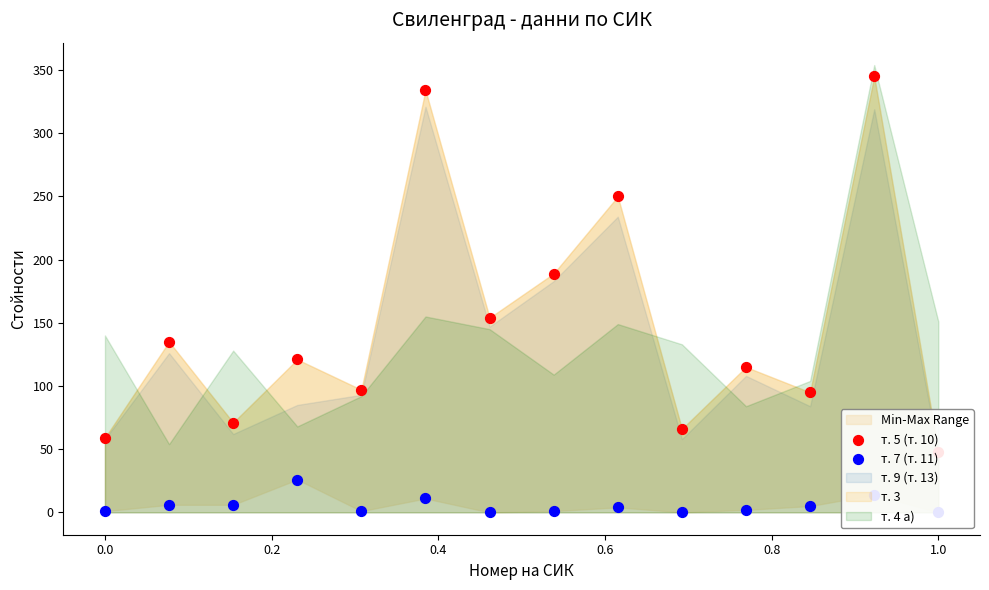

Which series reaches the maximum Y coordinate?

т. 5 (т. 10)